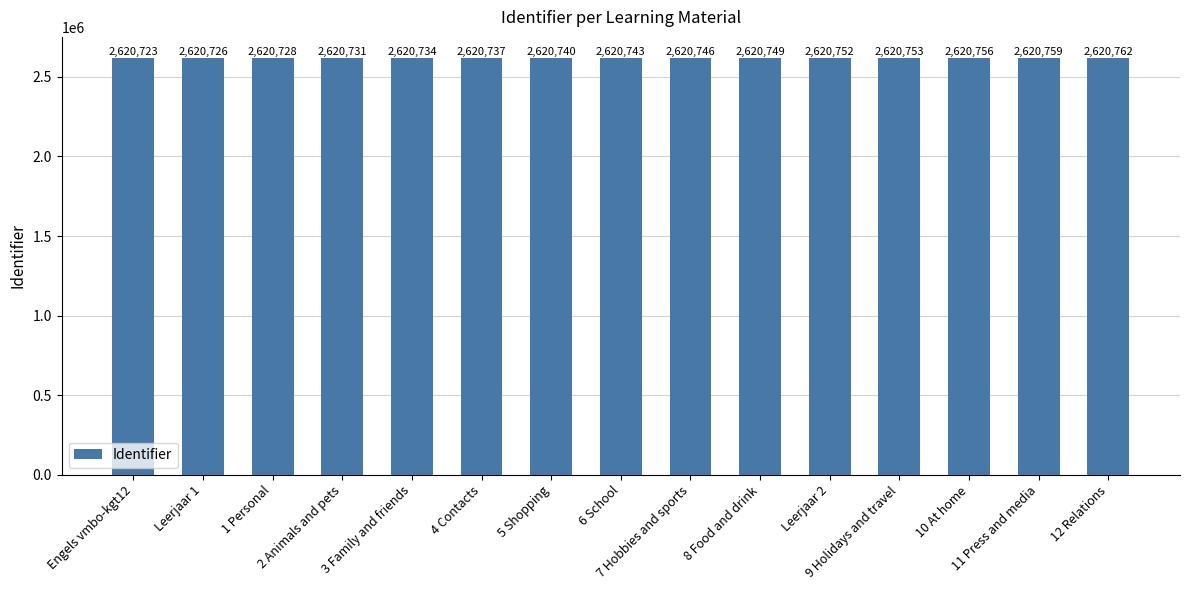

Rank the categories by value from highest to lowest.

12 Relations, 11 Press and media, 10 At home, 9 Holidays and travel, Leerjaar 2, 8 Food and drink, 7 Hobbies and sports, 6 School, 5 Shopping, 4 Contacts, 3 Family and friends, 2 Animals and pets, 1 Personal, Leerjaar 1, Engels vmbo-kgt12